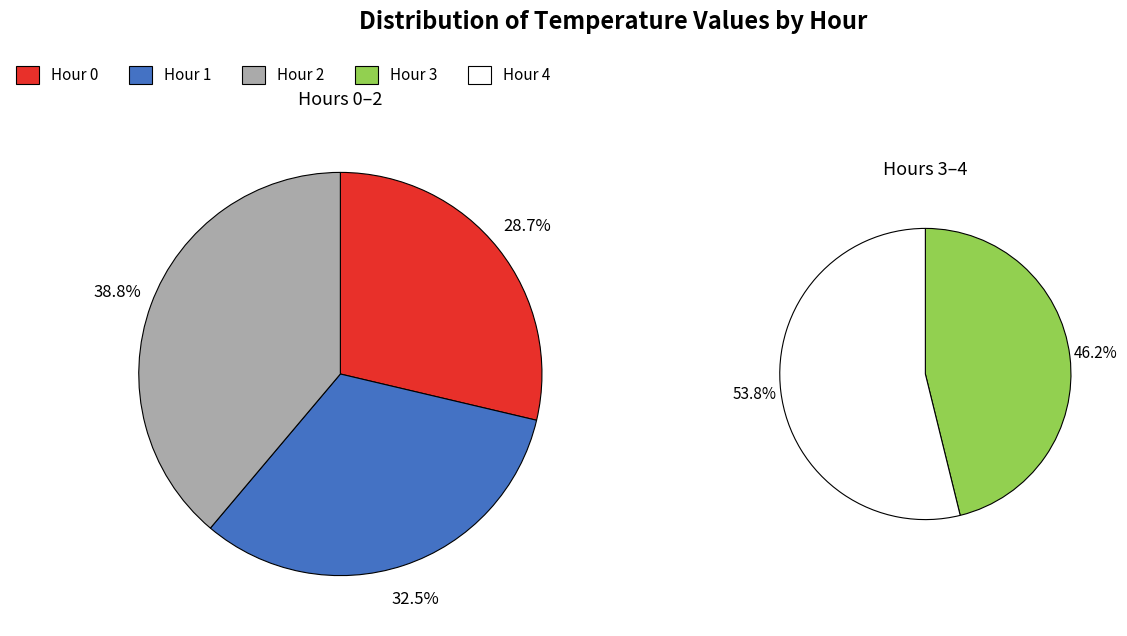

Combined, do 35 and 30 account for over 50%?

No